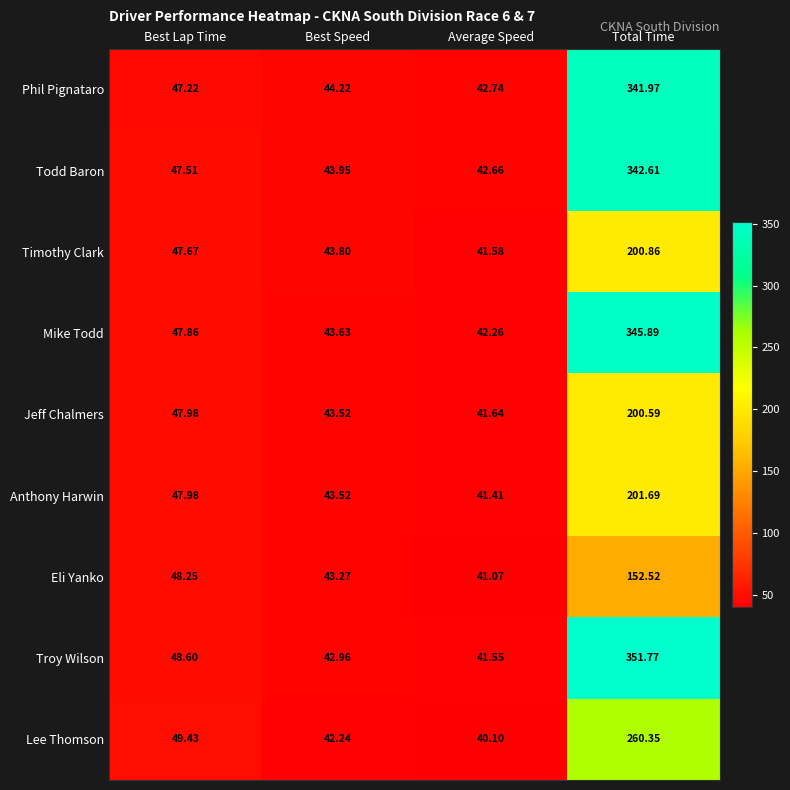

At which category is the sum across all series the highest?

Total Time